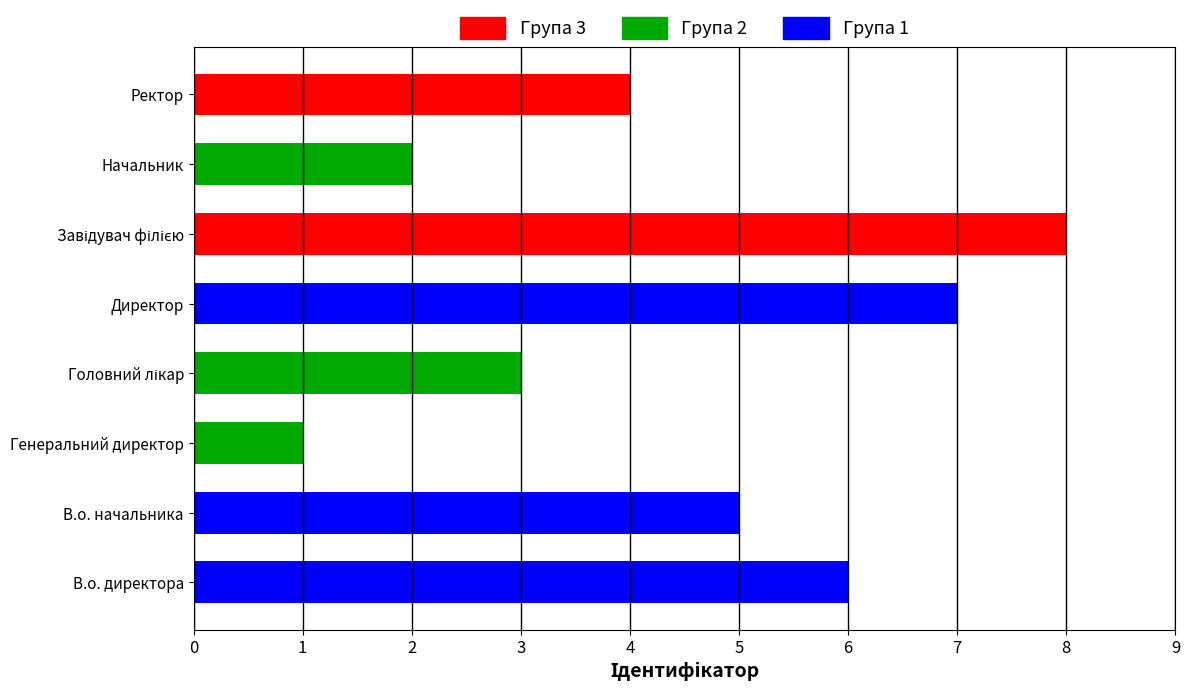

What is the change in value from Директор to Начальник?

-5